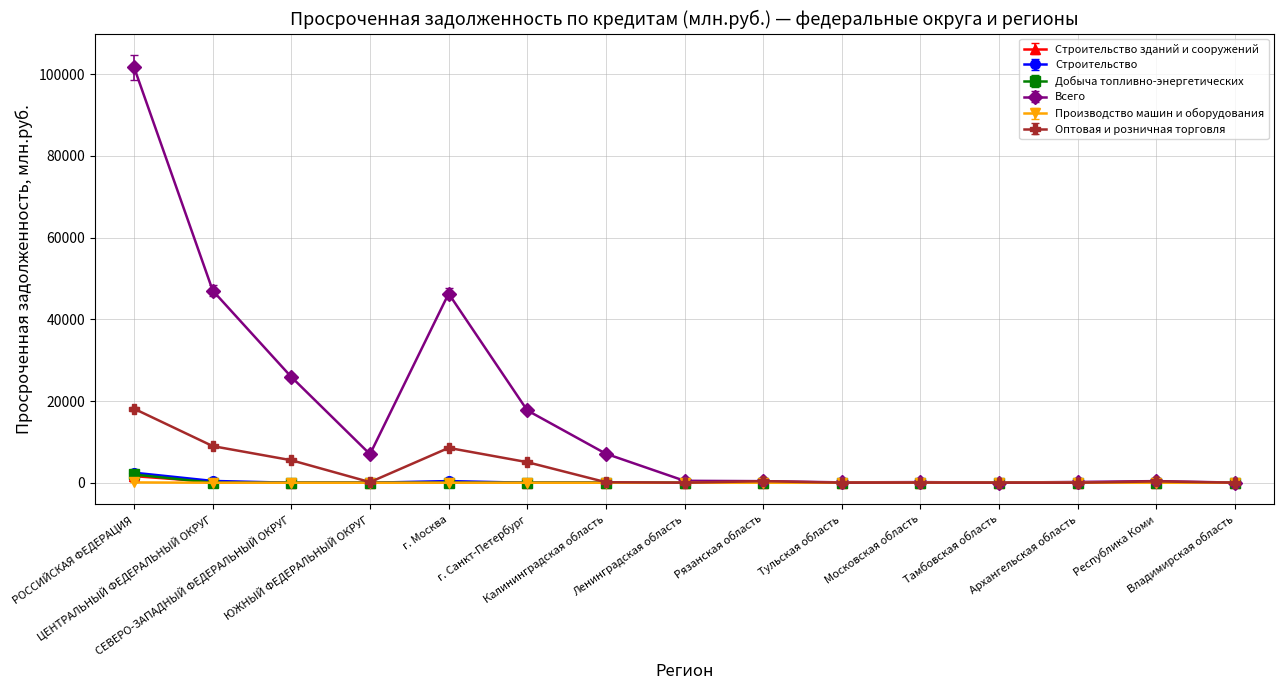

What is the greatest value displayed?

101641